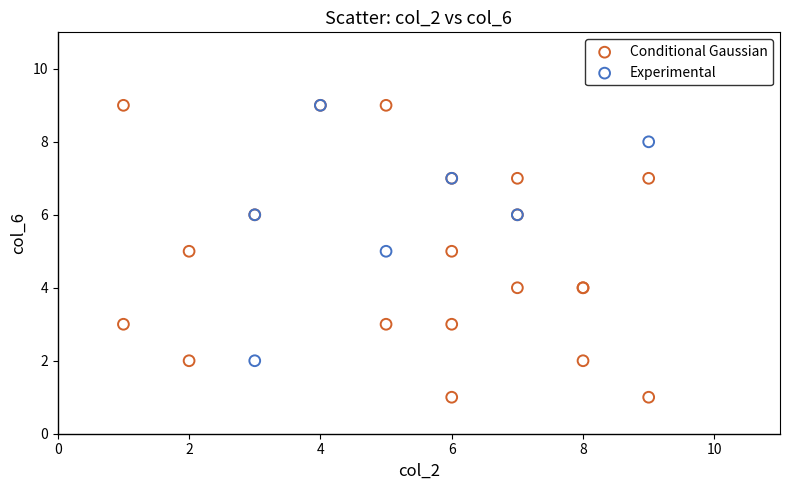

Which series has the widest spread of Y values?

Conditional Gaussian